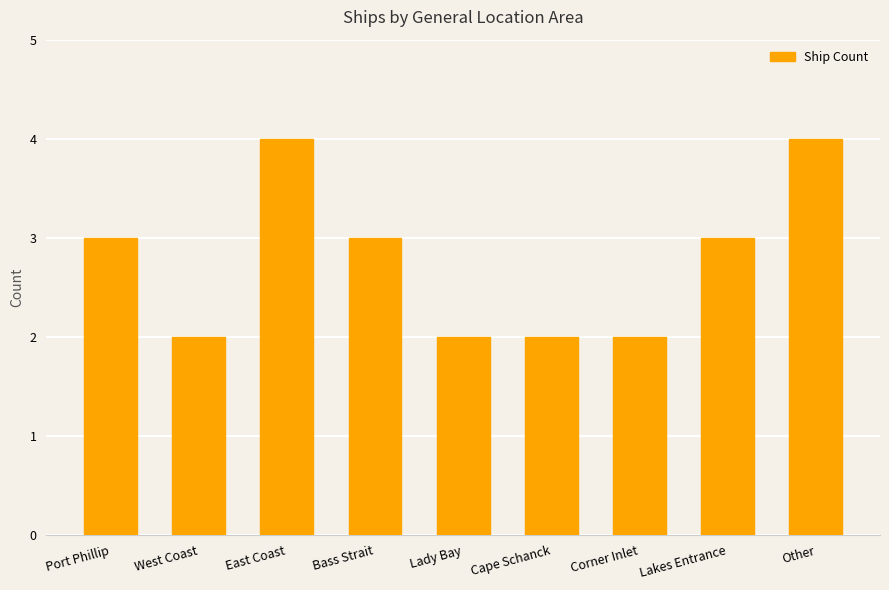

What is the greatest value displayed?

4